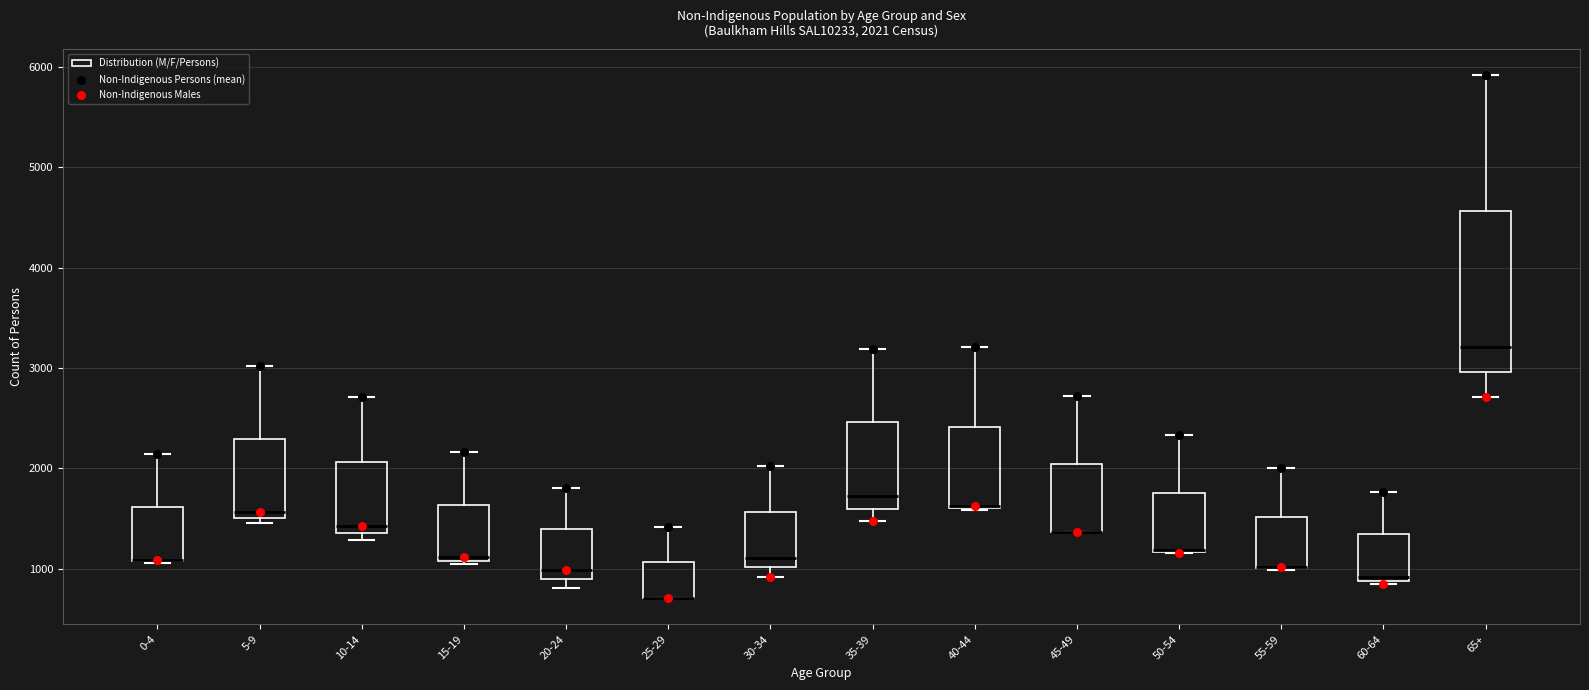

Which box is the tallest, from its lower edge to its upper edge?

65+